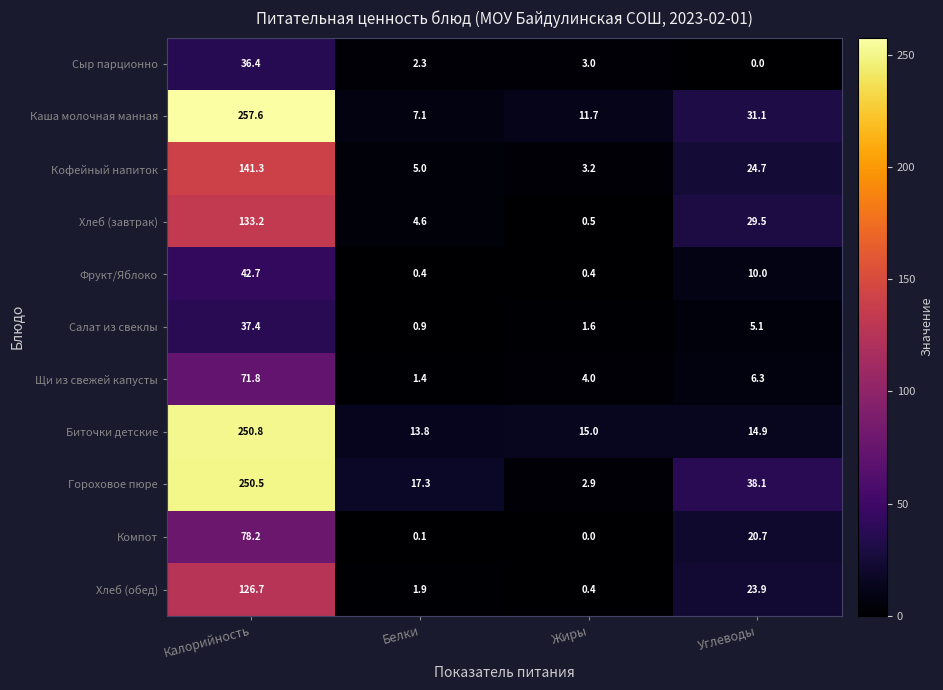

Between Калорийность and Углеводы, which series saw the biggest shift?

Биточки детские